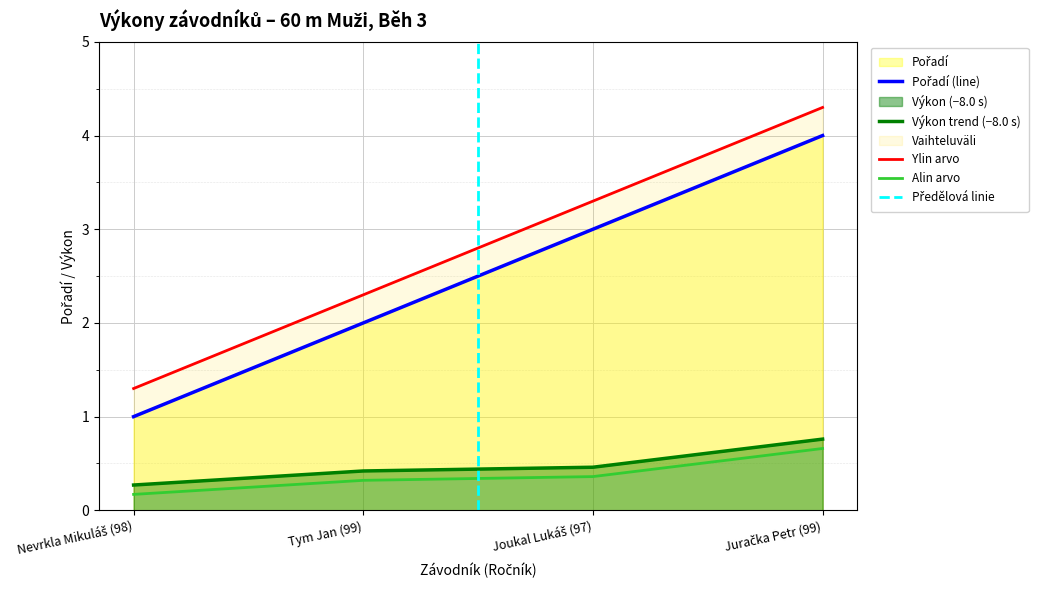

What is the label of the 4th point from the right?

Nevrkla Mikuláš (98)